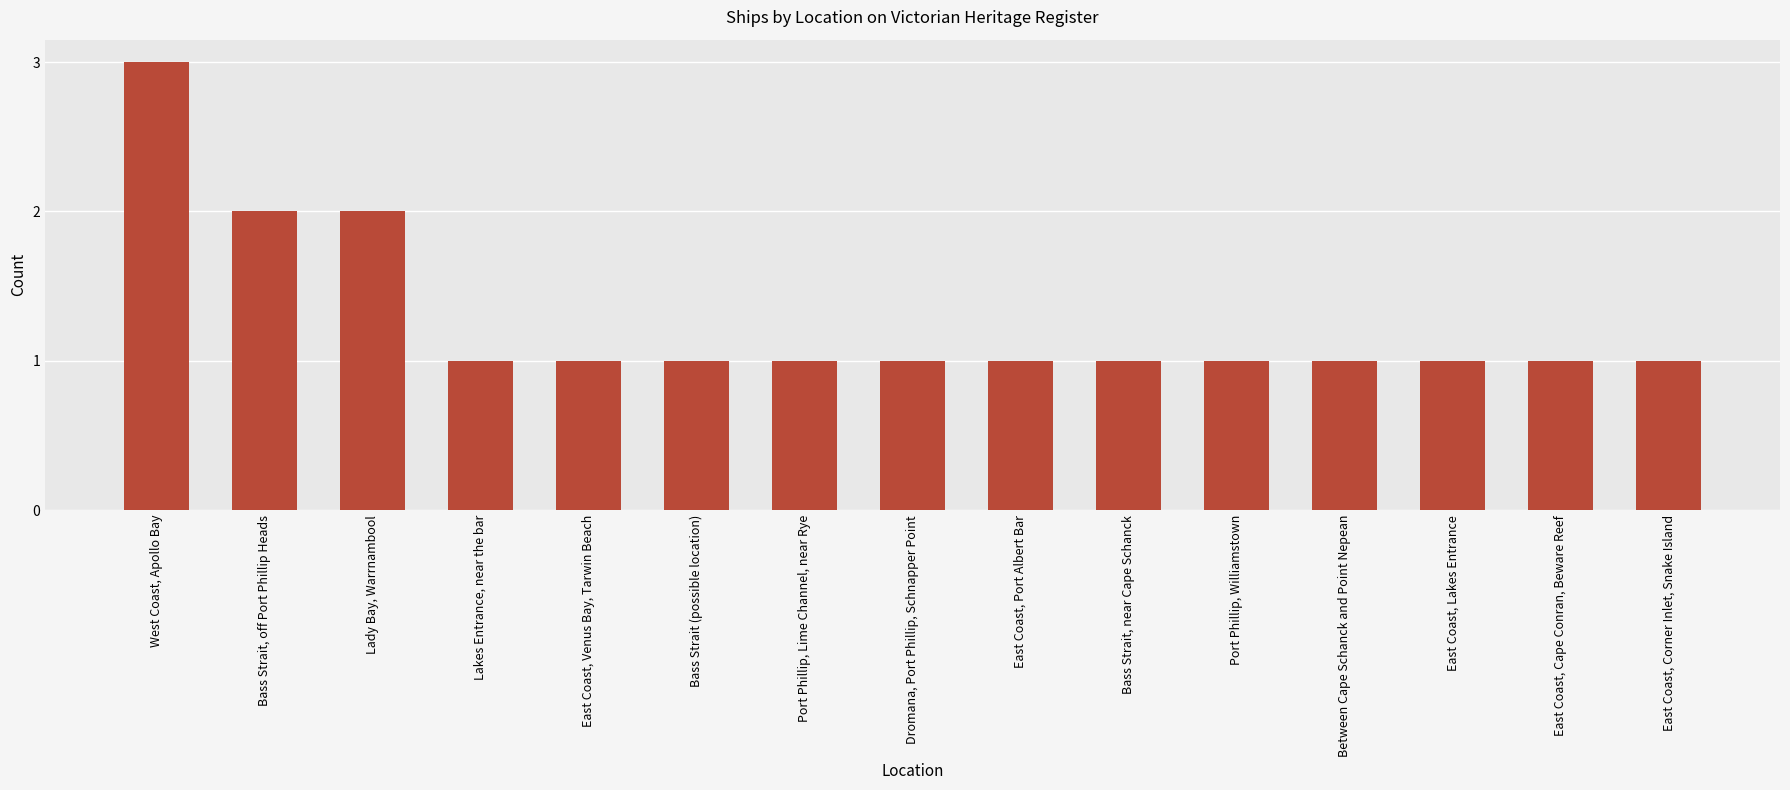

What is the ratio of the value at East Coast, Corner Inlet, Snake Island to the value at Between Cape Schanck and Point Nepean?

1.0